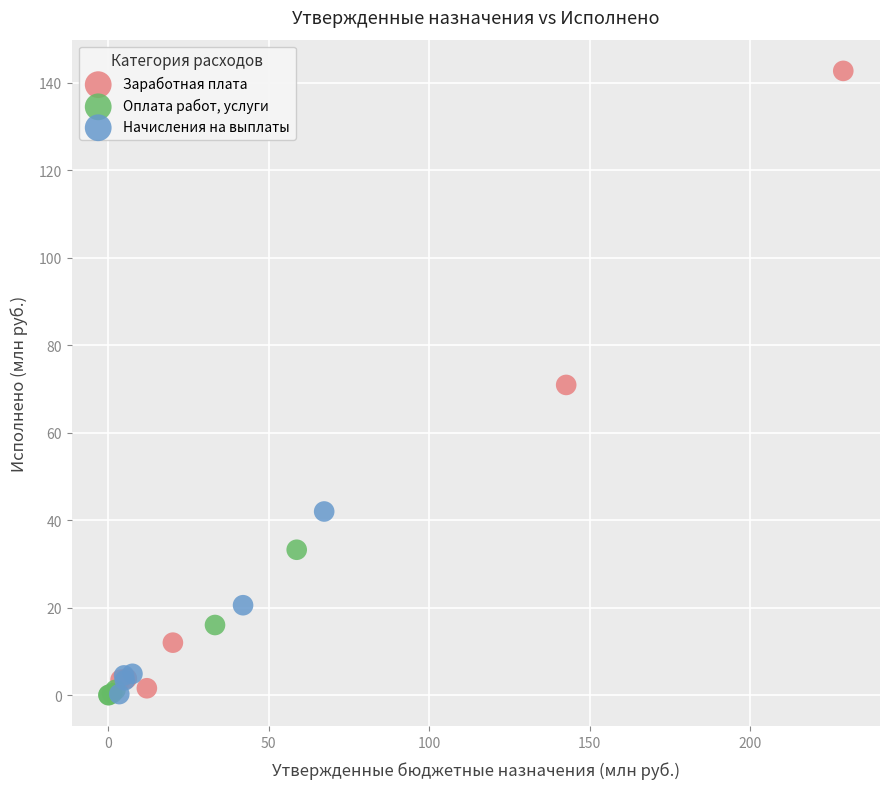

Which series has the widest spread of Y values?

Заработная плата